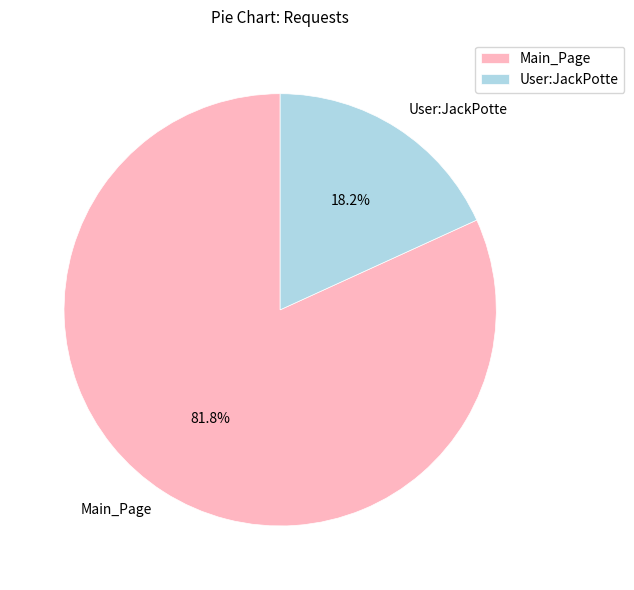

Combined, what portion of the pie is Main_Page and User:JackPotte?

100.0%